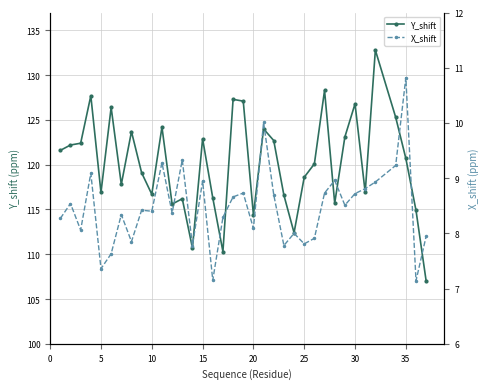

What is the maximum value for Y_shift?

132.8